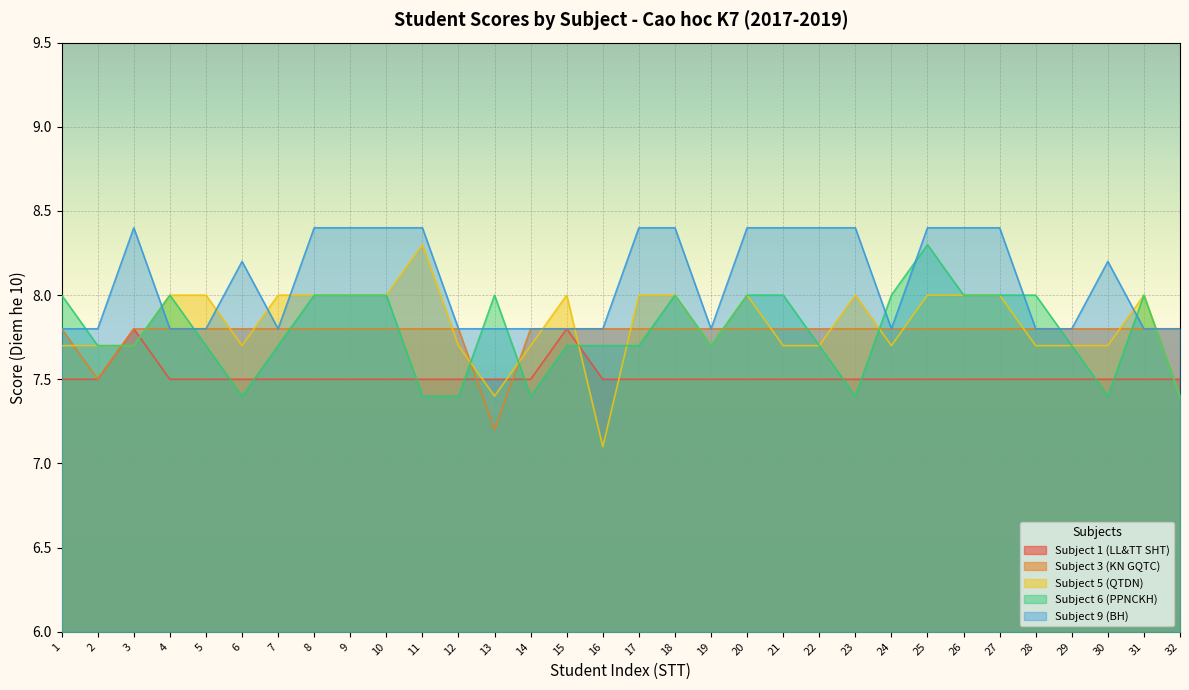

The value of Subject 1 (LL&TT SHT) at 25 is 3.0. True or false?

False